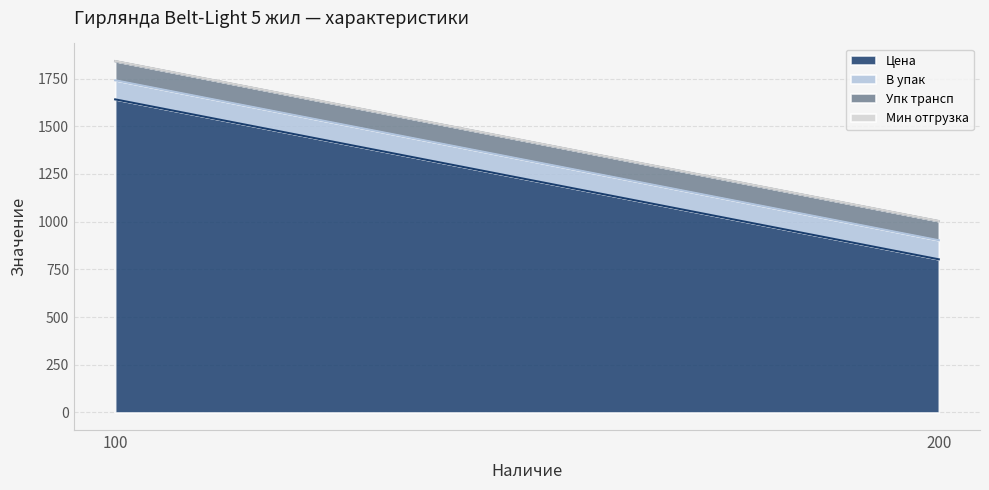

What is the maximum value shown in the chart?

1640.8